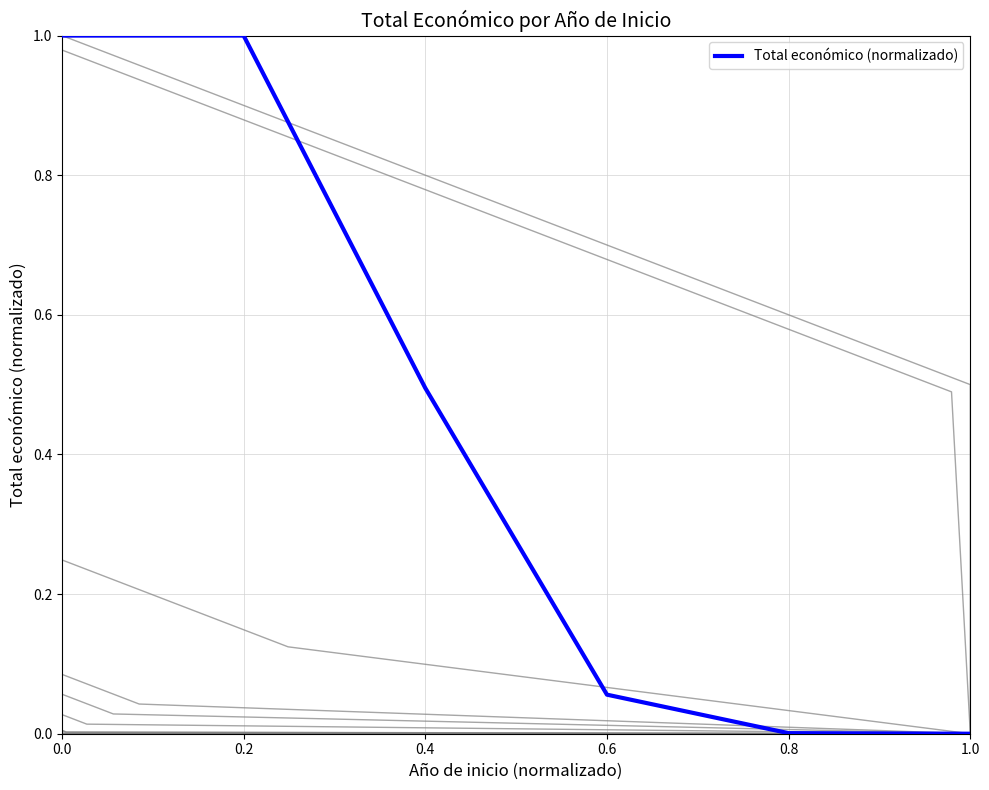

What is the average value?

0.4